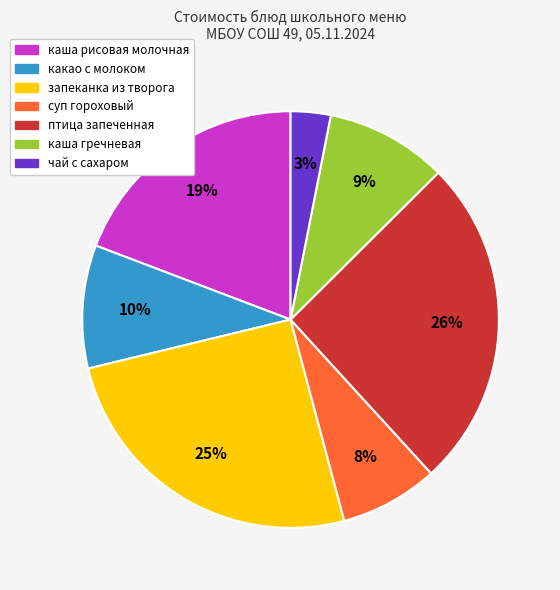

Which slice is the smallest?

чай с сахаром